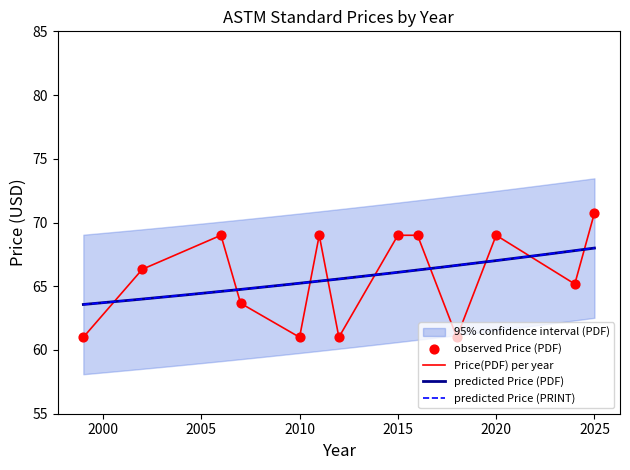

Which series has the largest Y range (max minus min)?

Price (PDF)